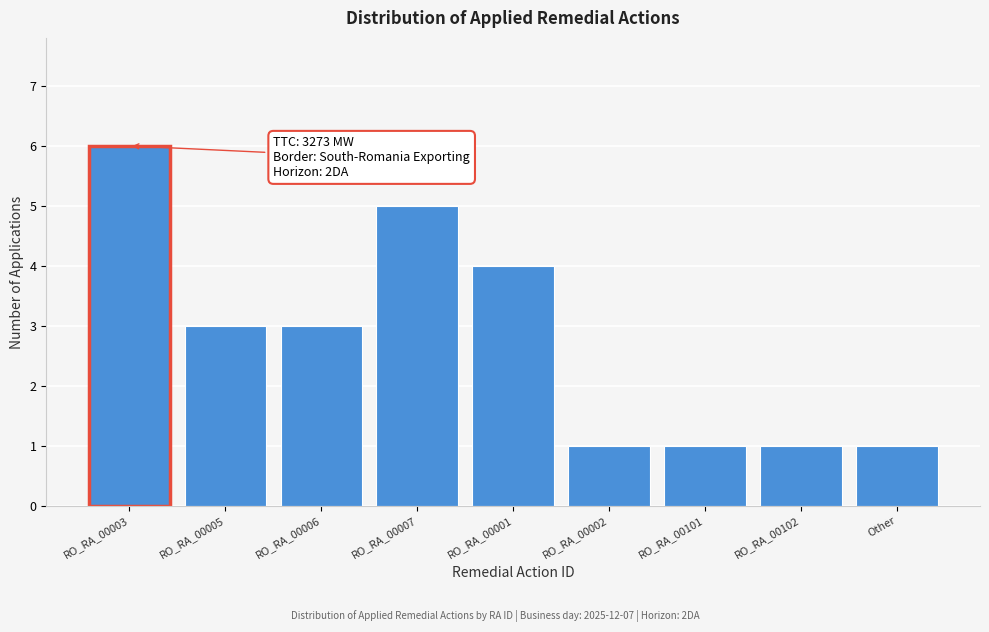

Reading right to left, what are all the values shown in this chart?

Other=1	RO_RA_00102=1	RO_RA_00101=1	RO_RA_00002=1	RO_RA_00001=4	RO_RA_00007=5	RO_RA_00006=3	RO_RA_00005=3	RO_RA_00003=6